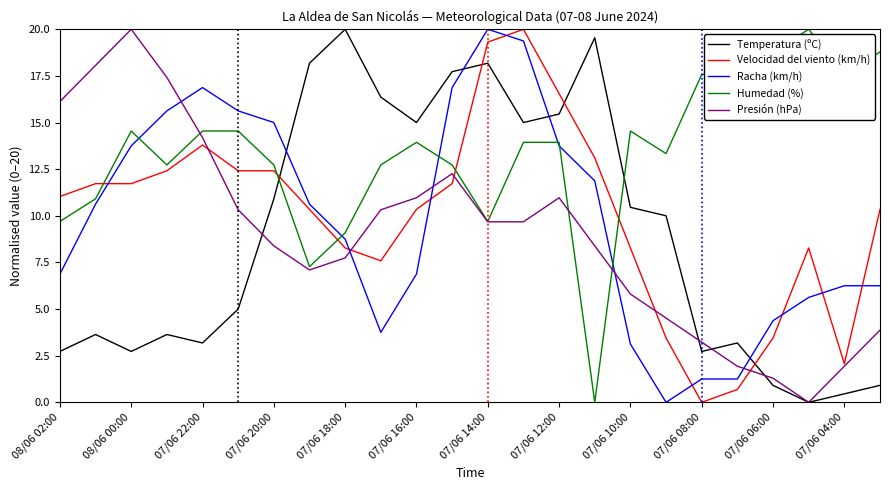

Which series has the largest total across all categories?

Humedad (%)